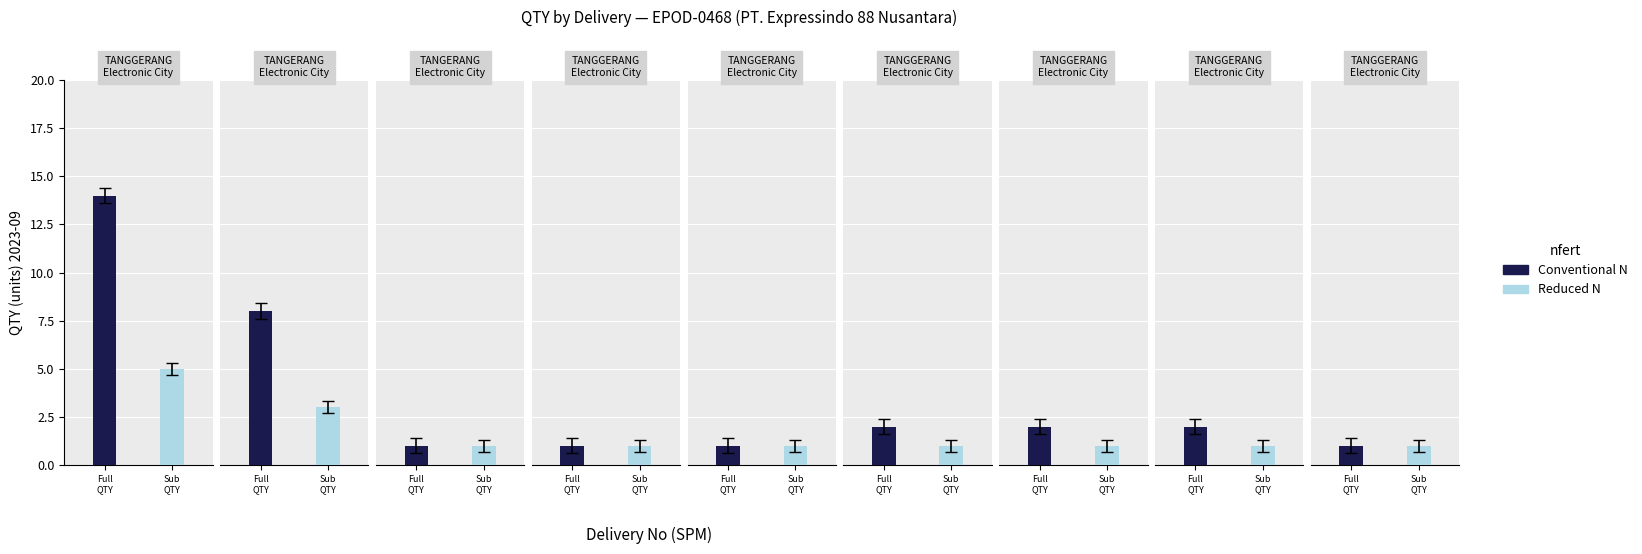

How many data points in Reduced N are above 2?

2